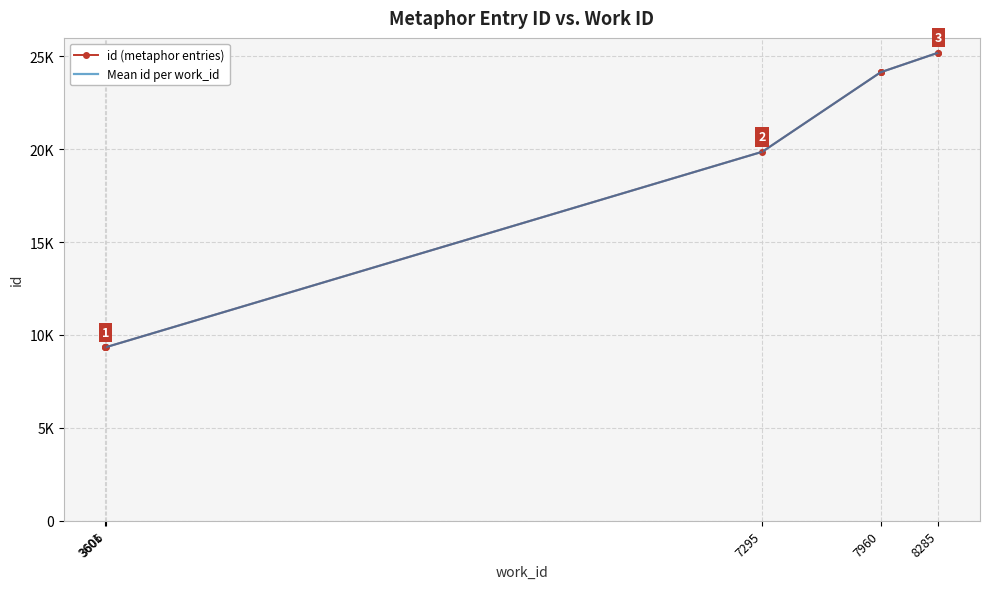

Approximately how many times larger is the value at 3601 compared to 3606?

1.0